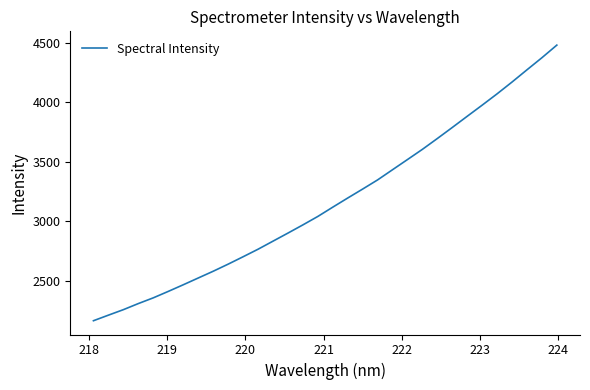

Does the chart display data point markers on the line(s)?

No